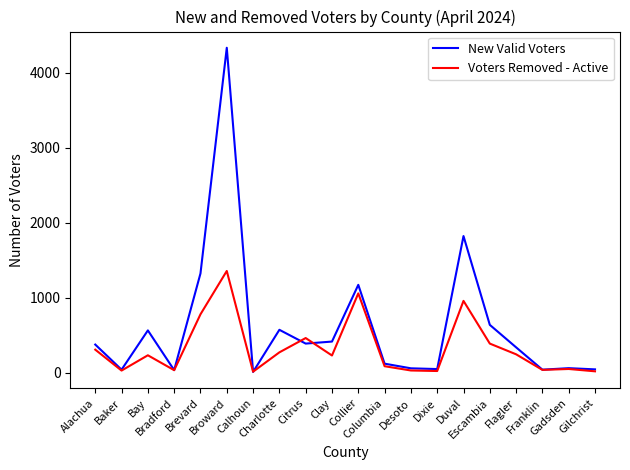

Which series changed the most between Bradford and Columbia?

New Valid Voters